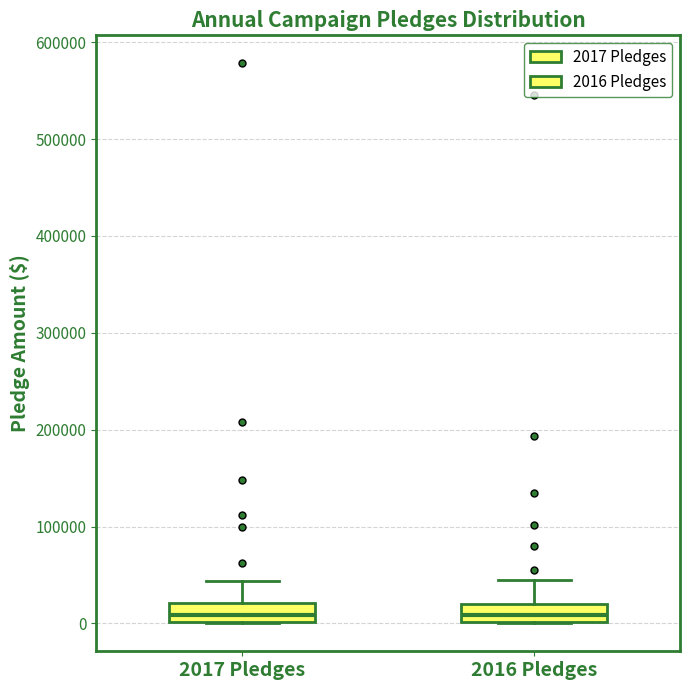

Reading left to right, transcribe this box plot: for each box, give where its median line is, the range the box spans, and where its two whiskers end, as read against the y-axis. The values are not printed on the chart, so give them approximately, as read against the axis.

2017 Pledges: median 10000, box 0 to 20000, whiskers 0 to 40000
2016 Pledges: median 10000, box 0 to 20000, whiskers 0 to 40000